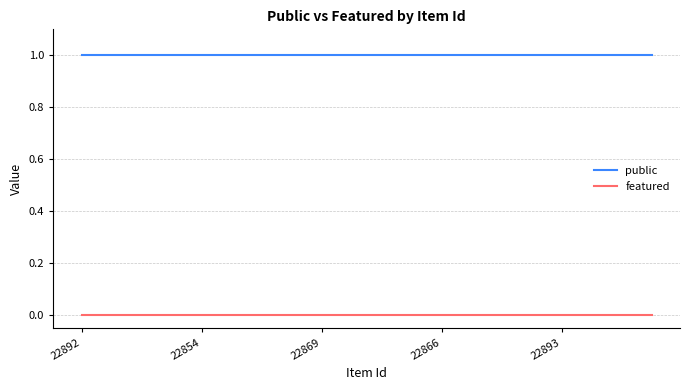

How many categories are shown in the chart?

20